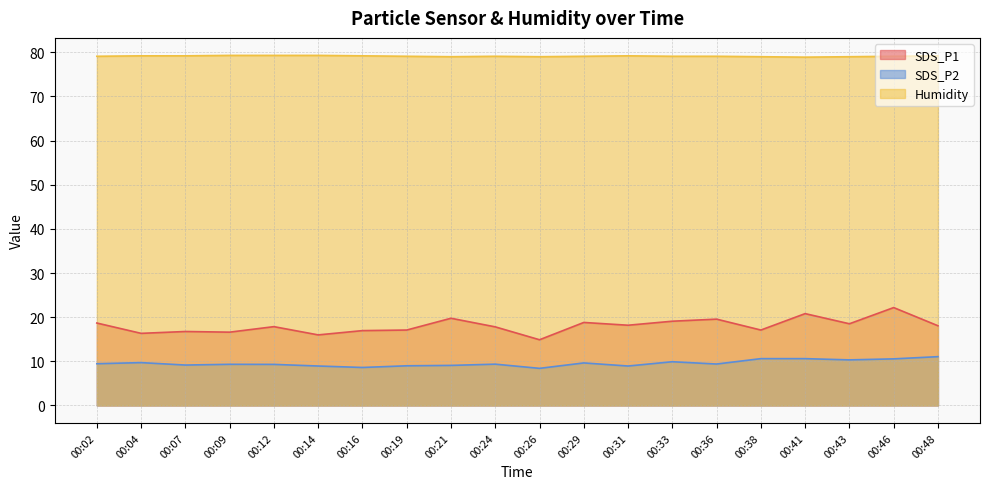

Rank the series by their maximum value, from lowest to highest.

SDS_P2, SDS_P1, Humidity